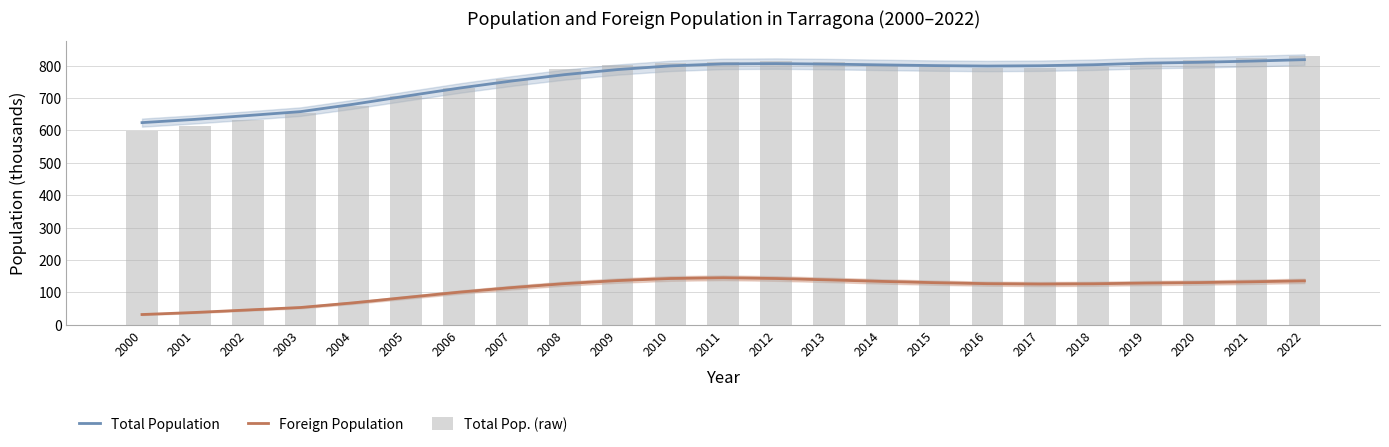

Rank the series at 2004 from highest to lowest value.

Total Population, Total Pop. (raw), Foreign Population